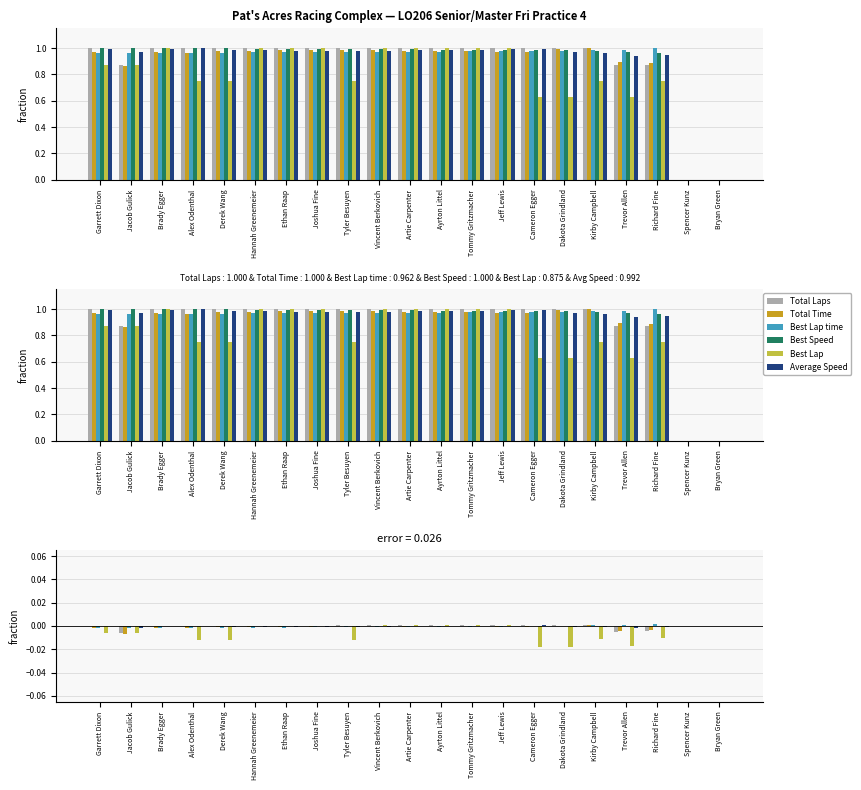

What are all the series names shown in the legend?

Total Laps, Total Time, Best Lap time, Best Speed, Best Lap, Average Speed